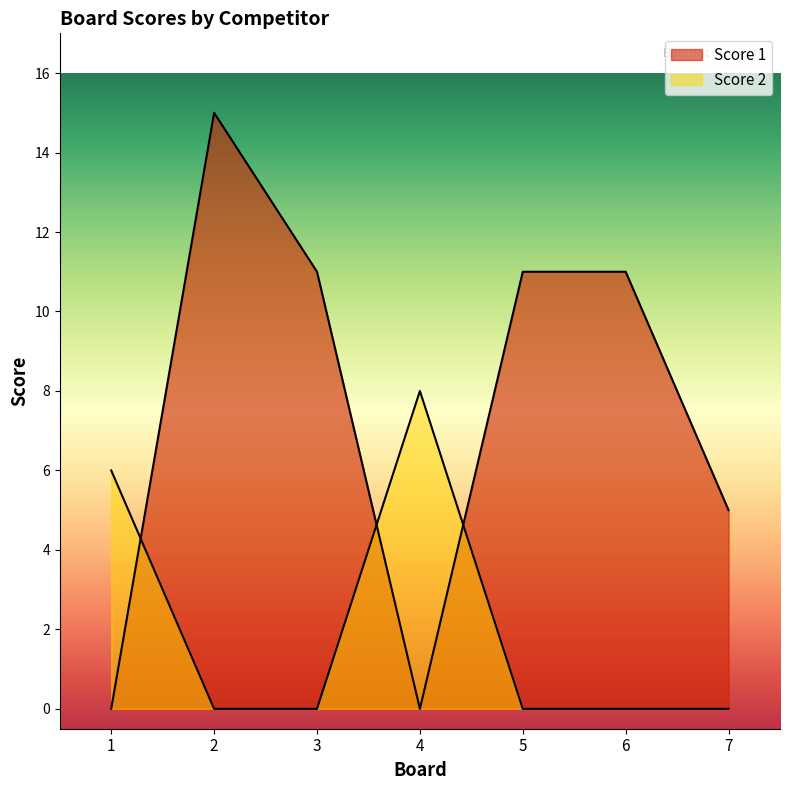

At which category is the sum across all series the highest?

2